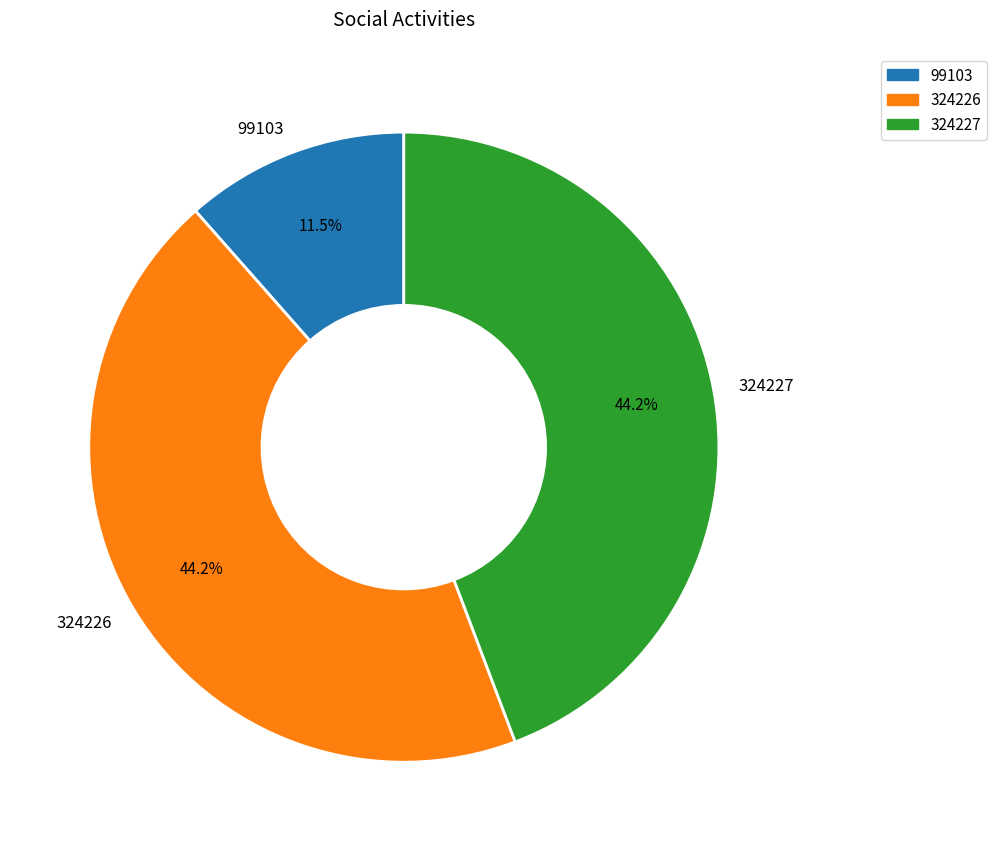

Count the number of slices in the pie.

3